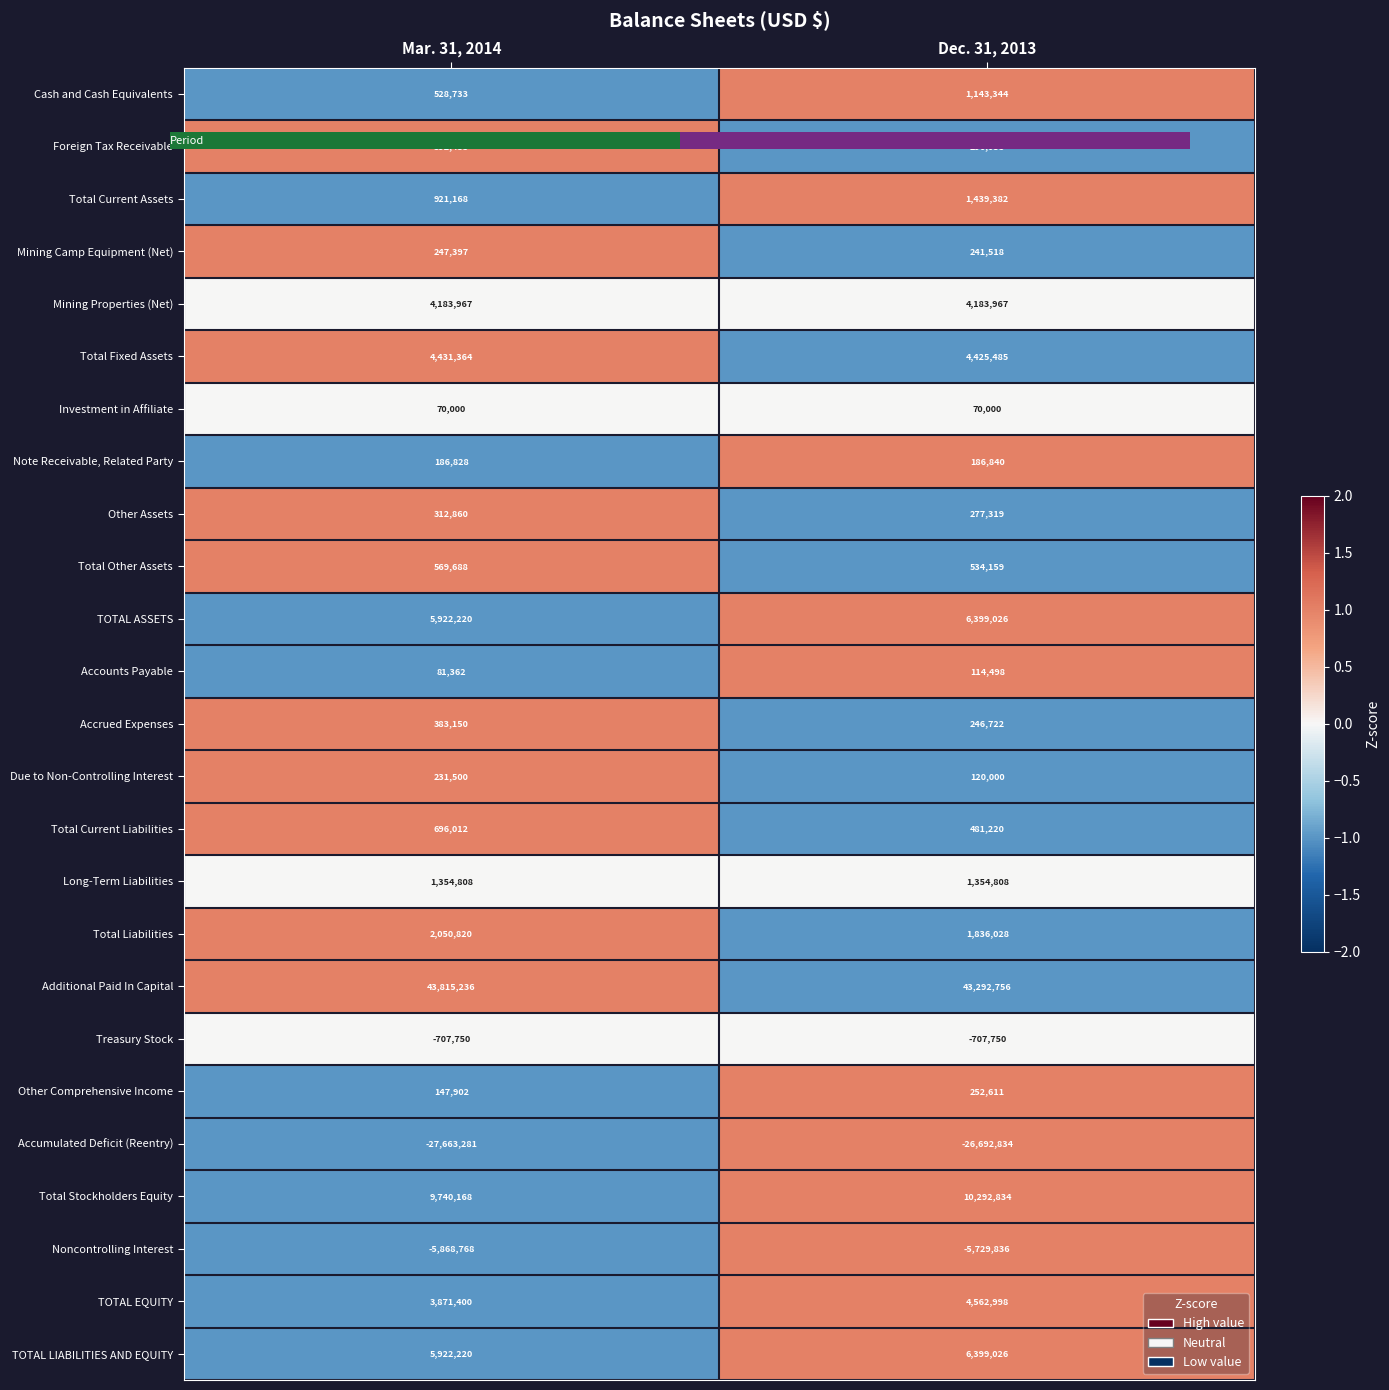

Which series has the widest spread of values?

Accumulated Deficit (Reentry)